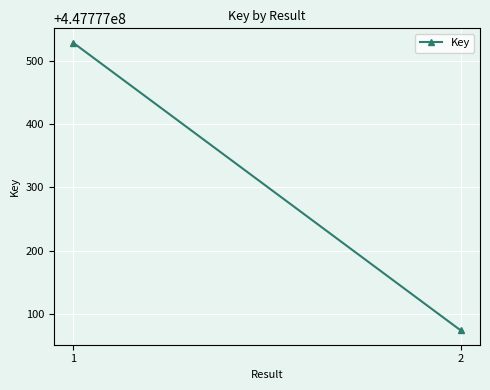

Rank the categories by value from highest to lowest.

1, 2